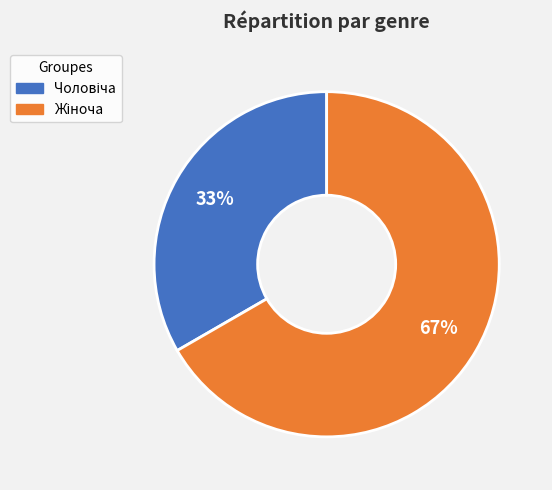

To the nearest percent, what is the average slice percentage?

50%